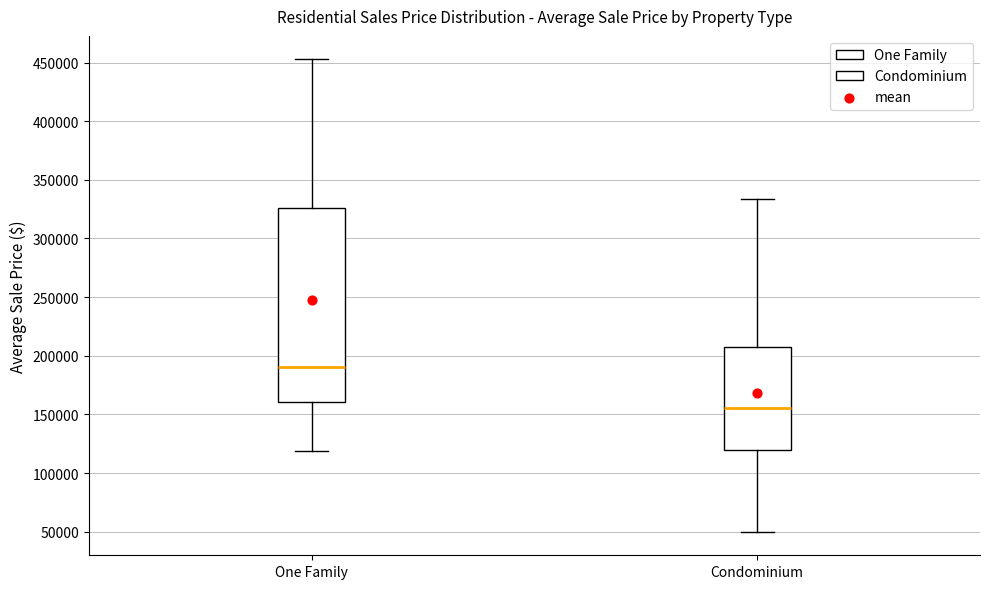

Where does the lower whisker of the box for One Family end on the y-axis? The values are not printed on the chart, so give them approximately, as read against the axis.

120000